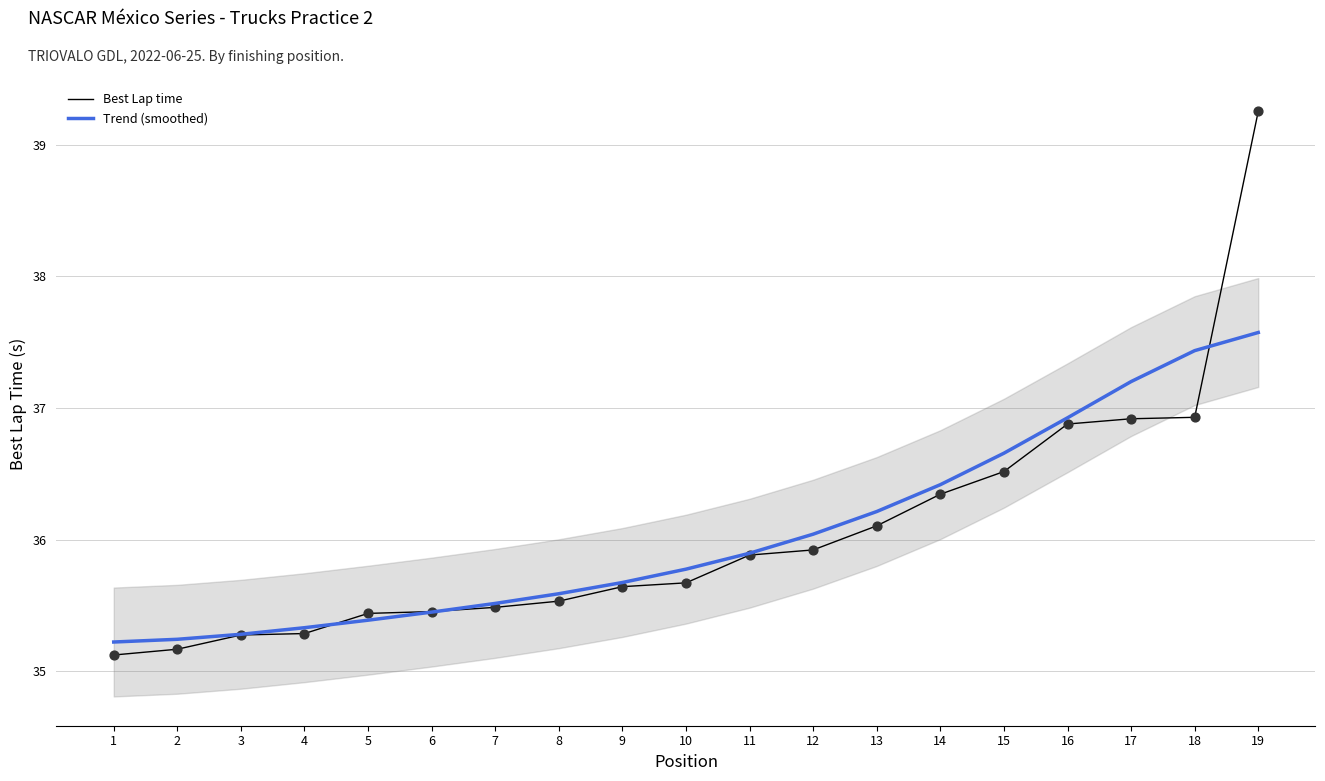

At which category is the sum across all series the highest?

19